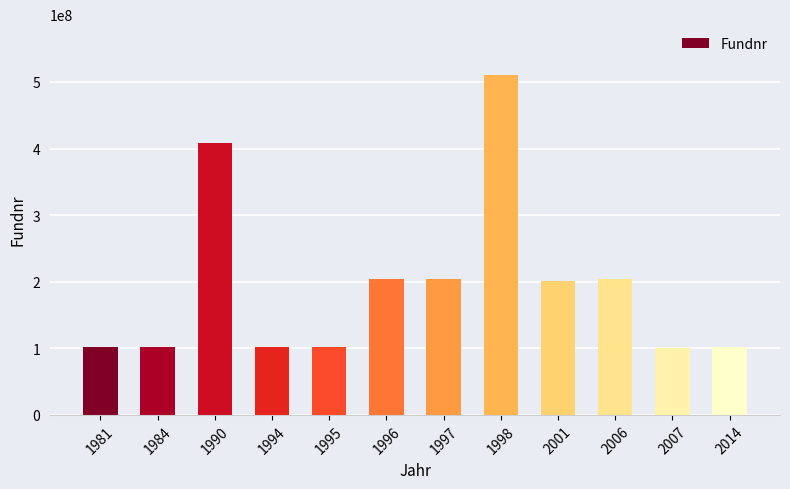

Which has a higher value, 1981 or 2001?

2001